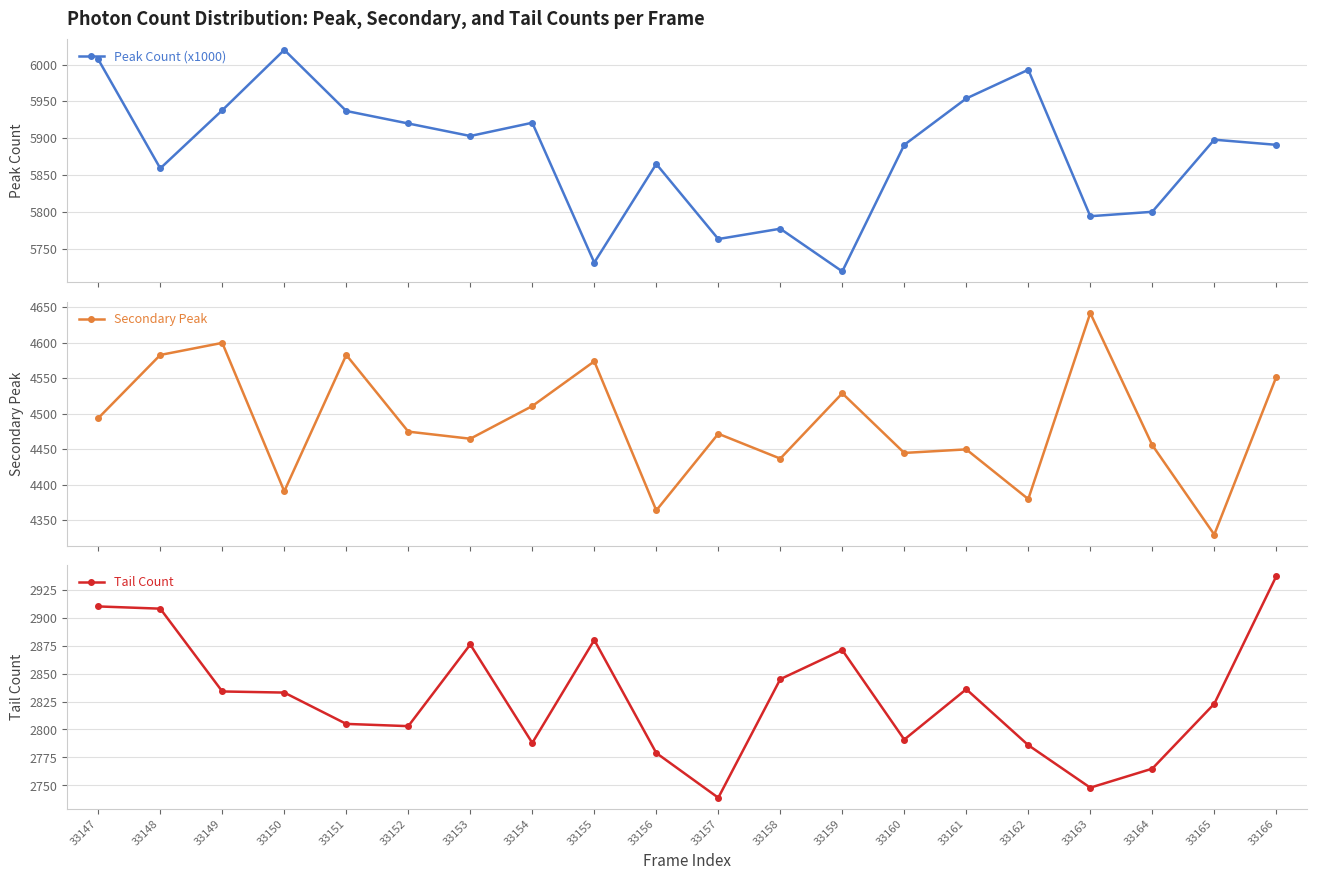

The Peak Count (x1000) series shows 5954 at 33161. True or false?

True